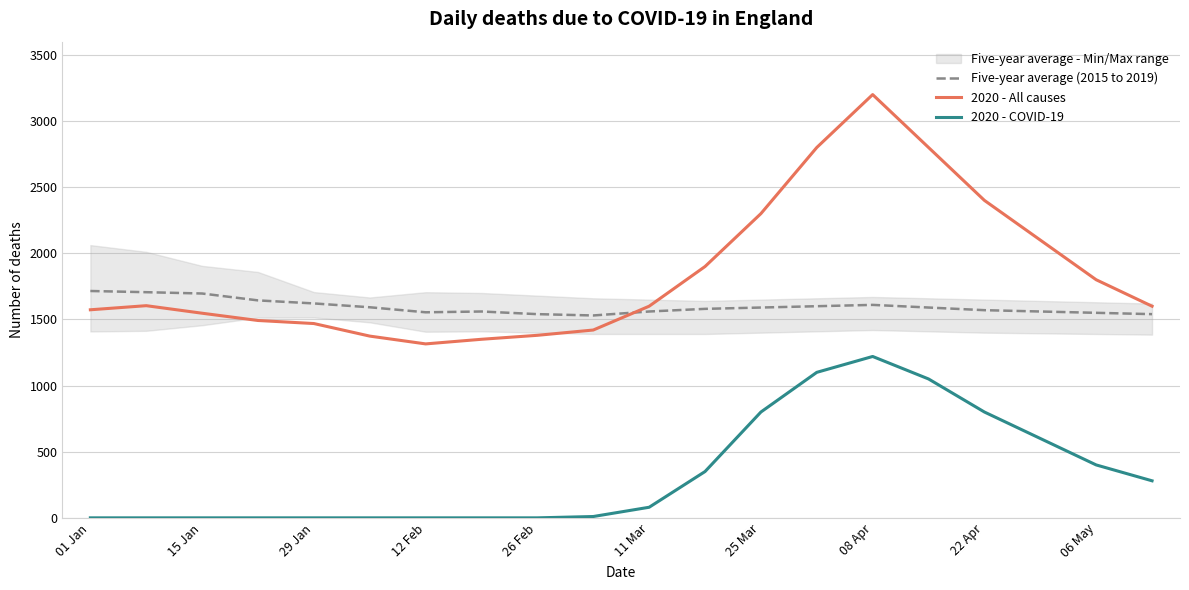

True or false: 2020 - All causes and 2020 - COVID-19 cross at least once.

False